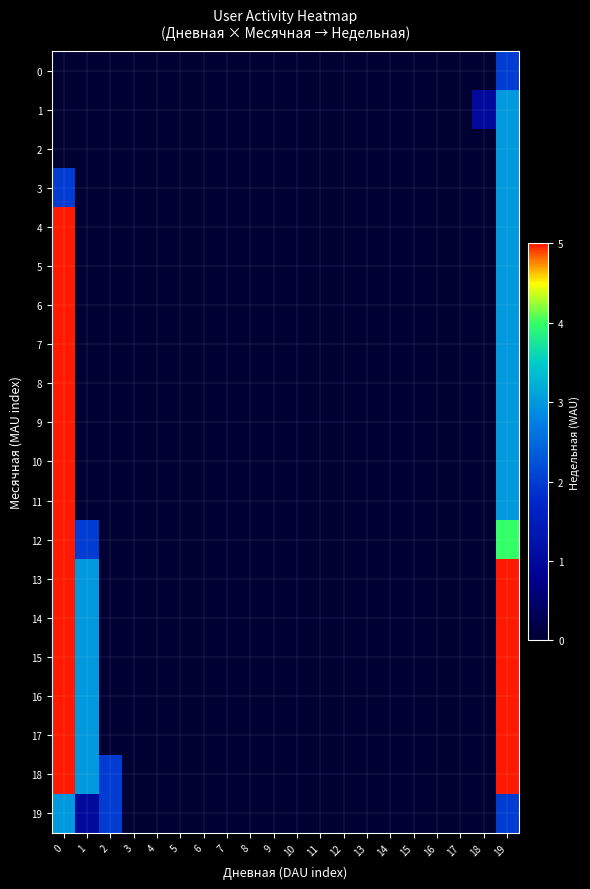

Which series has the largest total across all categories?

18